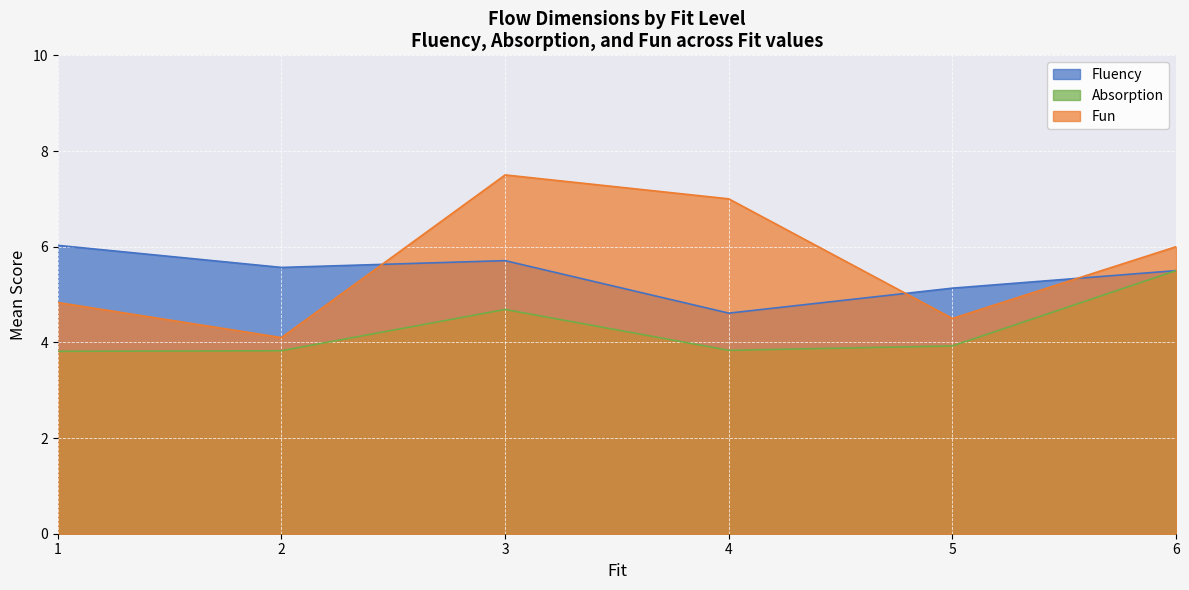

Does the chart display data point markers on the line(s)?

No